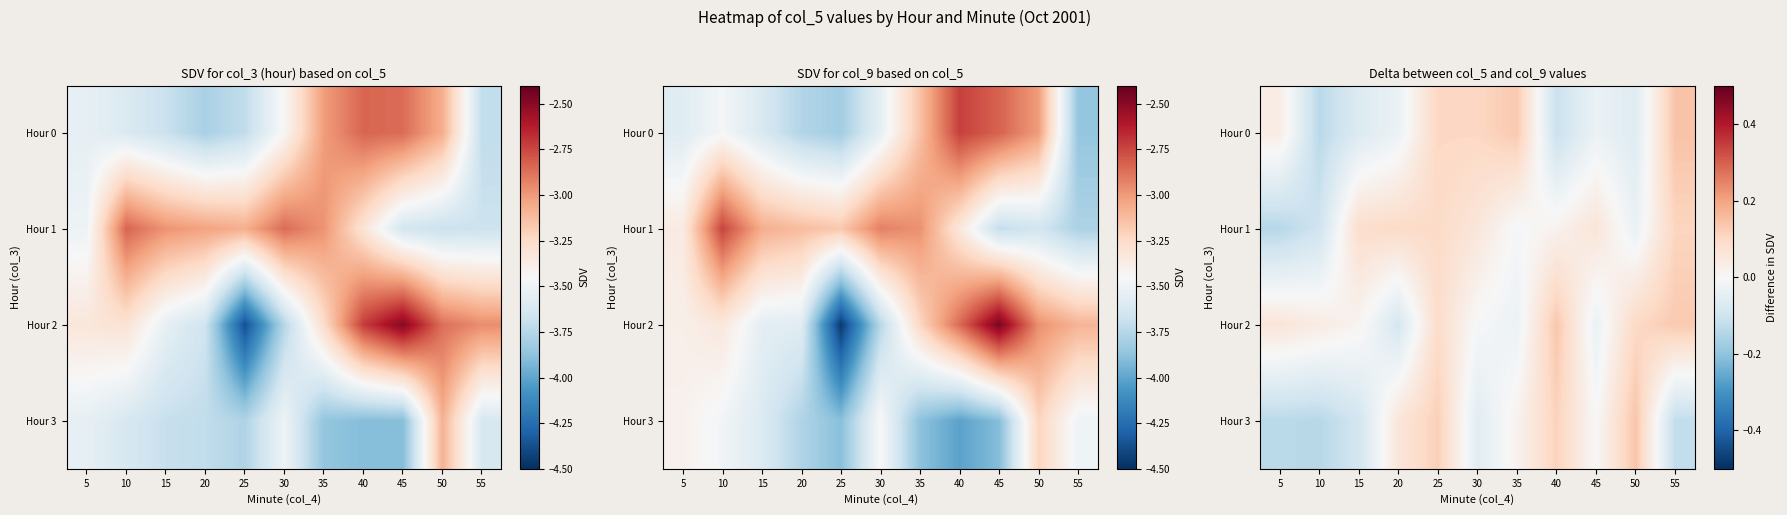

What is the difference between the Hour 3 values at 35 and 25?

0.1